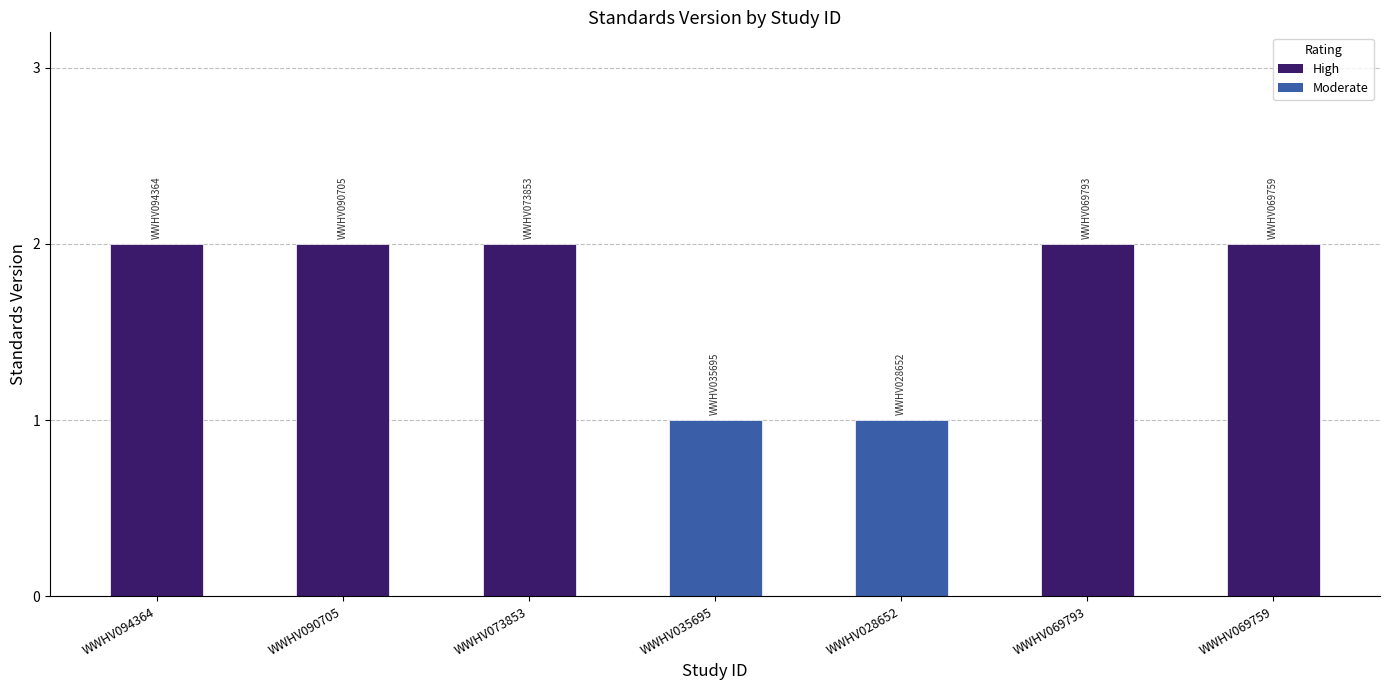

What is the difference between the maximum and minimum values?

1